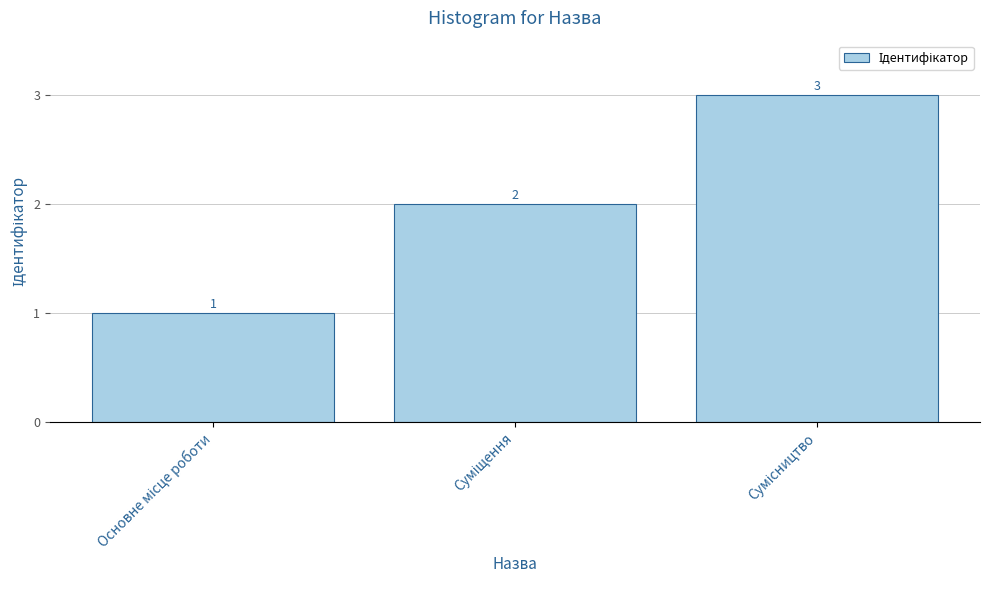

What is the value of the 3rd bar from the left?

3